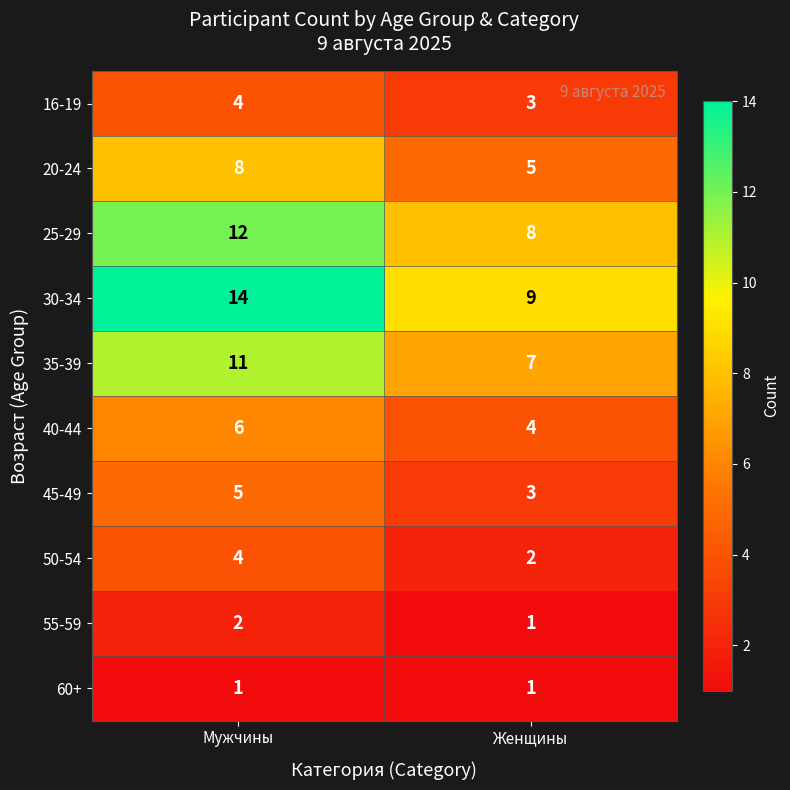

Is it true that 40-44 equals 10 at Мужчины?

False